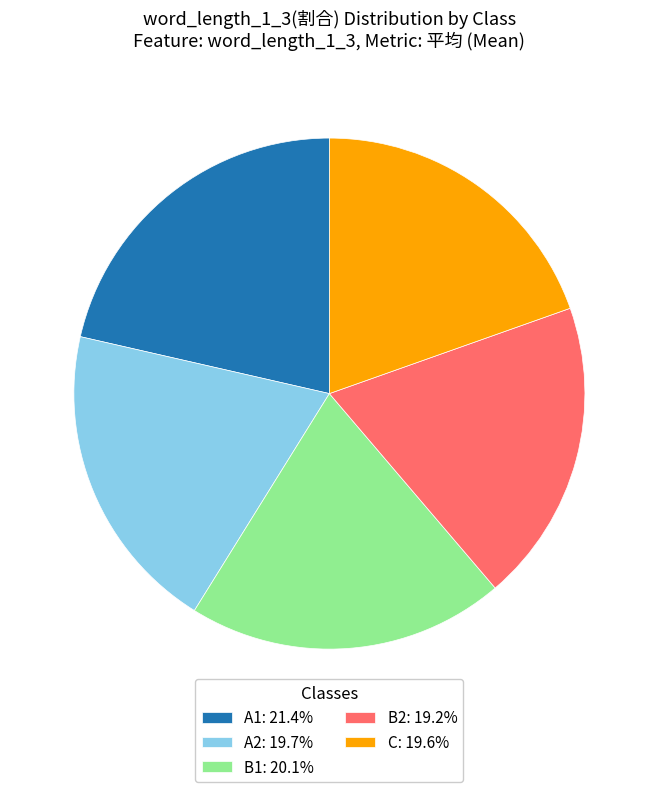

Do A1: 21.4% and B2: 19.2% together represent more than half of the pie?

No